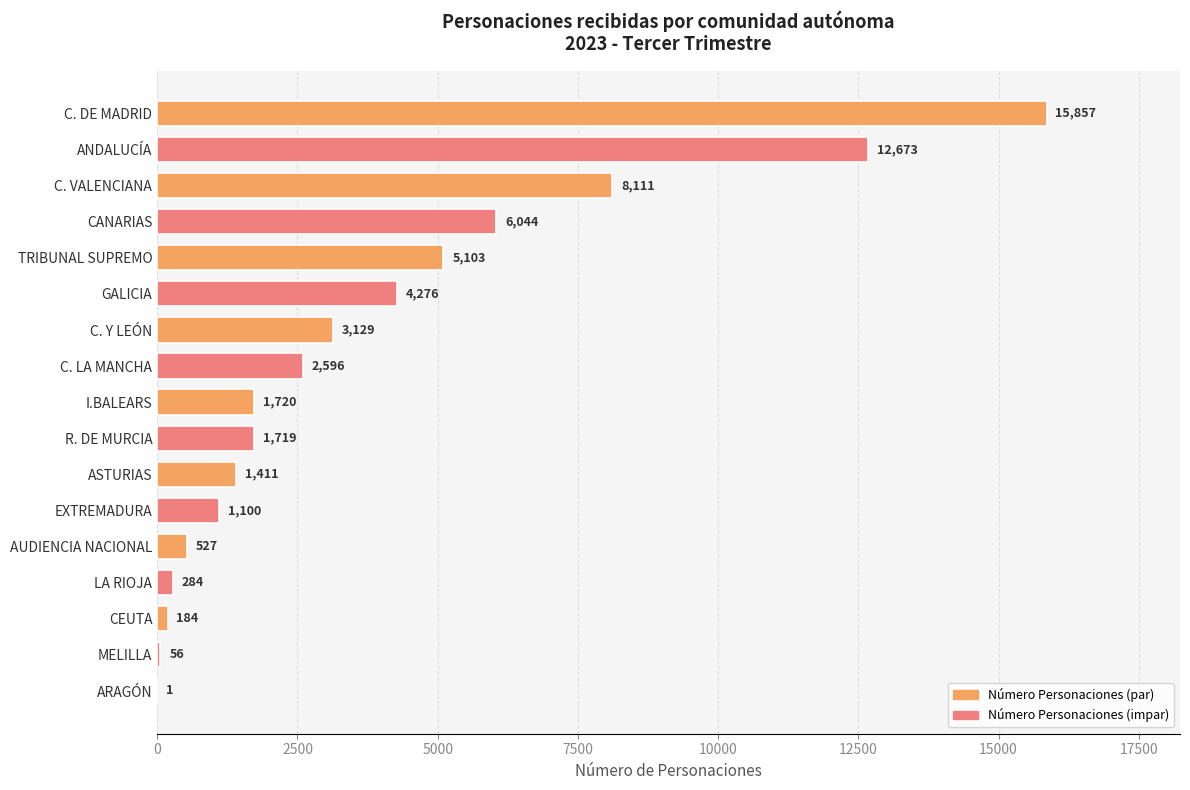

At which category does the chart reach its peak across all series?

C. DE MADRID